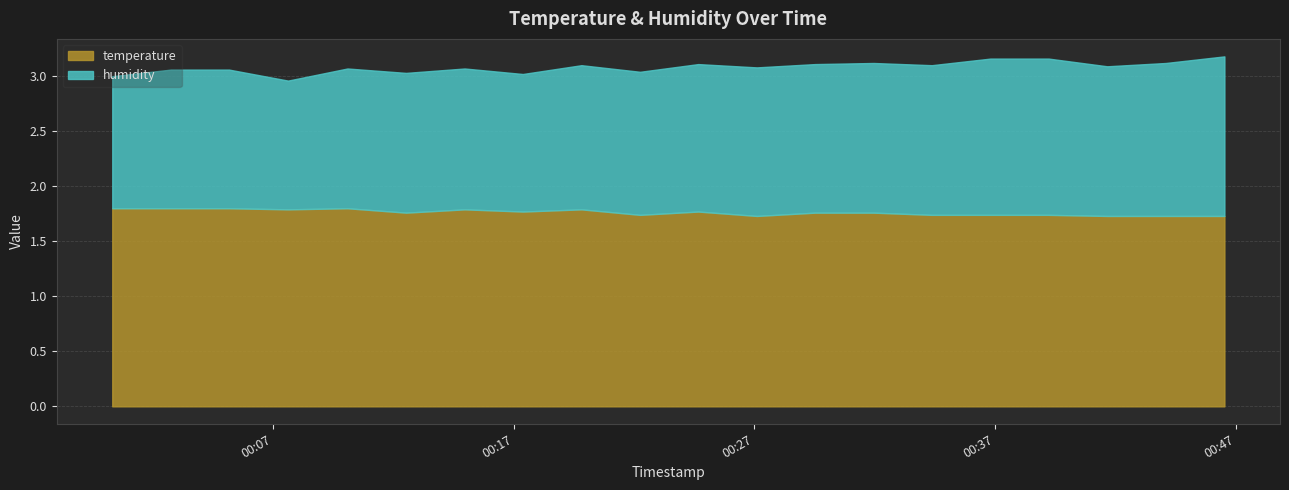

What are all the series names shown in the legend?

temperature, humidity